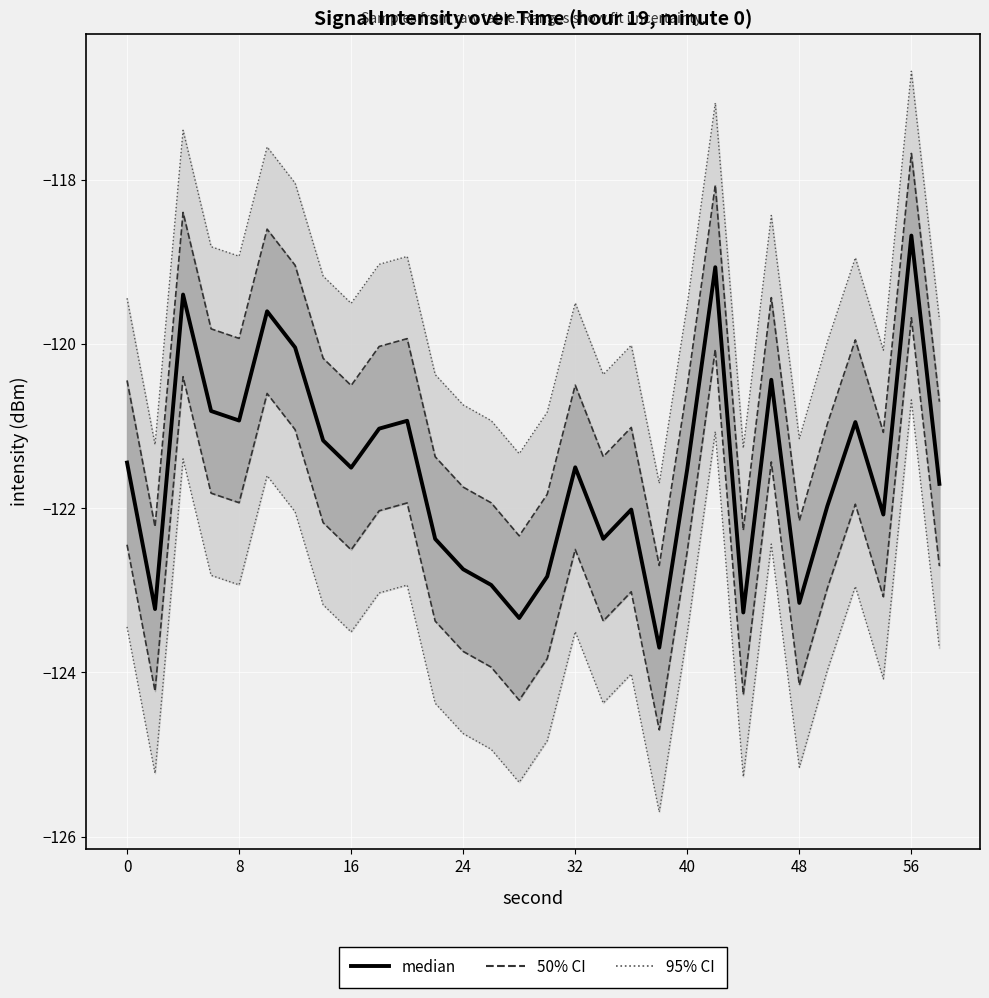

What is the difference between the second highest and minimum values?

4.6